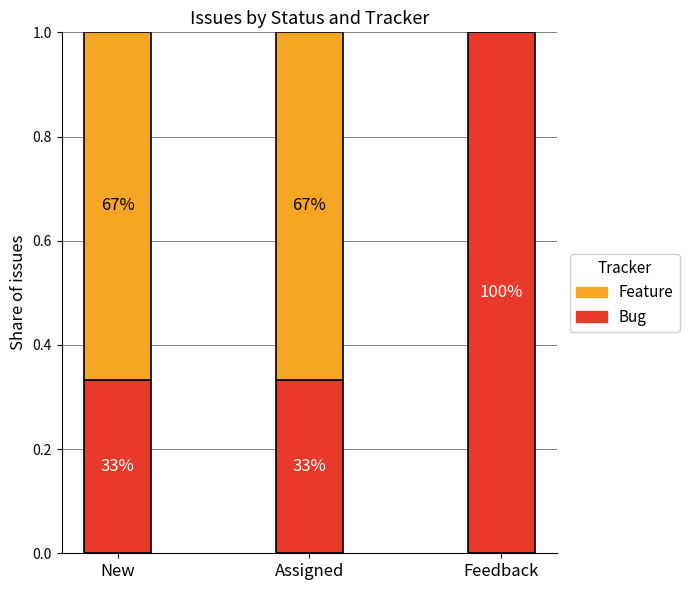

What are all the series names shown in the legend?

Feature, Bug